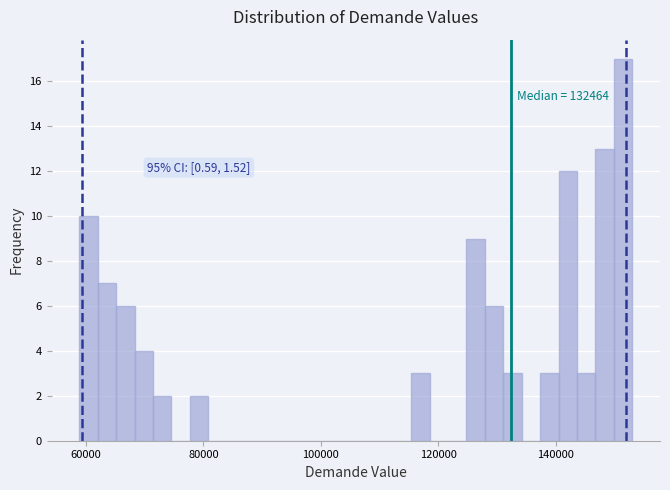

Read against the x-axis, roughly where is the centre of the tallest bar?

152000